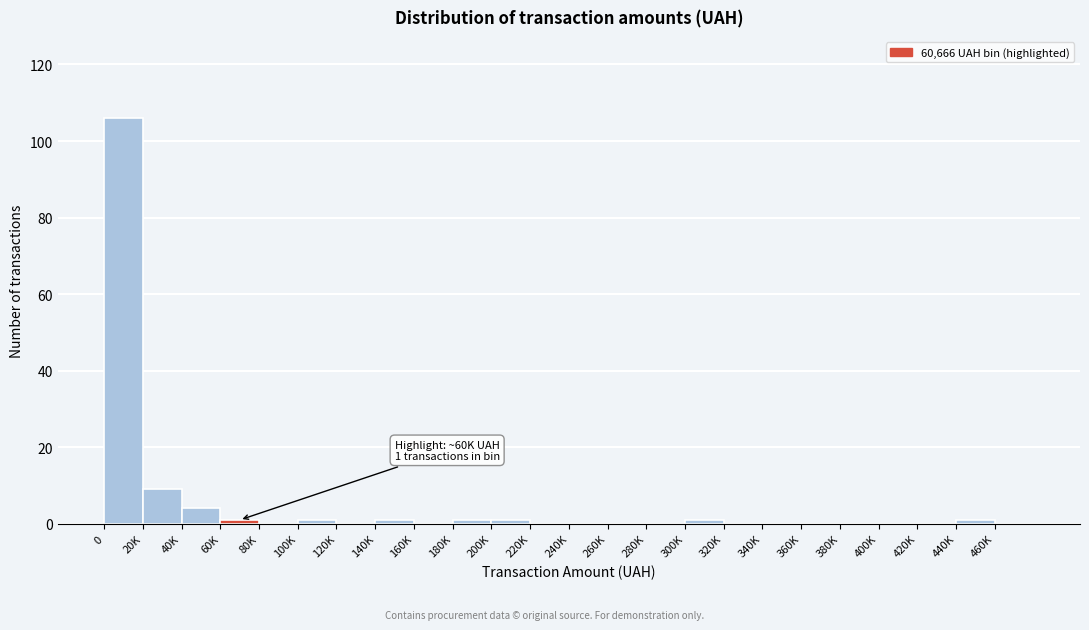

Reading right to left, transcribe all the data shown in this chart.

460K=0	440K=1	420K=0	400K=0	380K=0	360K=0	340K=0	320K=0	300K=1	280K=0	260K=0	240K=0	220K=0	200K=1	180K=1	160K=0	140K=1	120K=0	100K=1	80K=0	60K=1	40K=4	20K=9	0=106